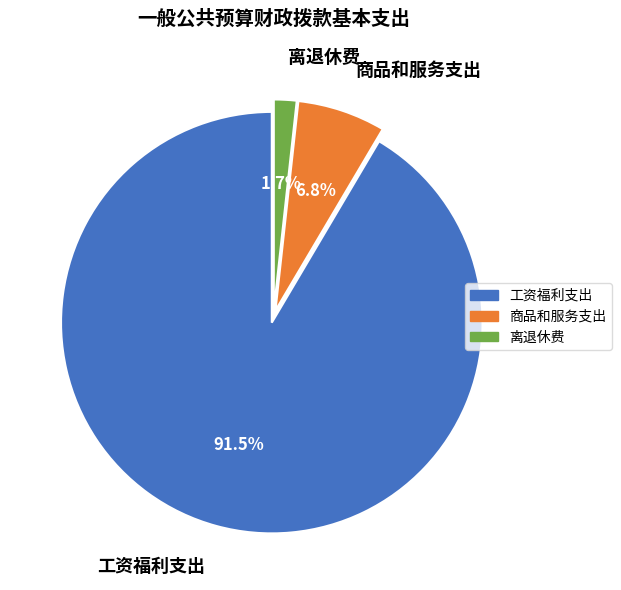

Is it true that 商品和服务支出 is 7% of the pie?

True